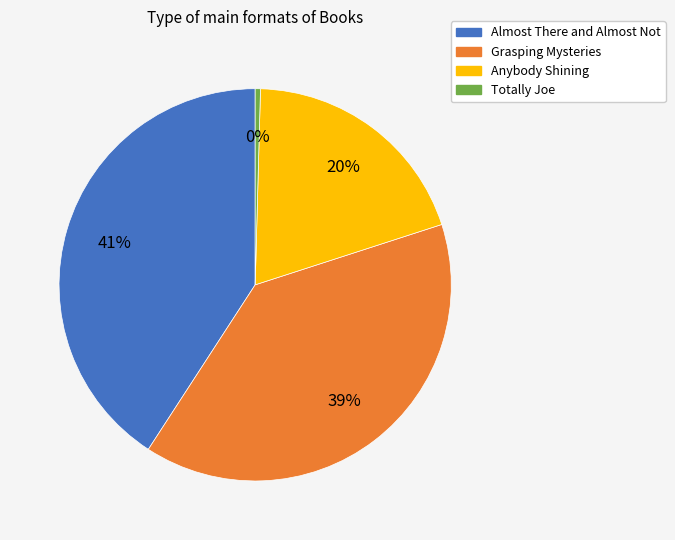

What percentage is the Almost There and Almost Not slice, to the nearest percent?

41%